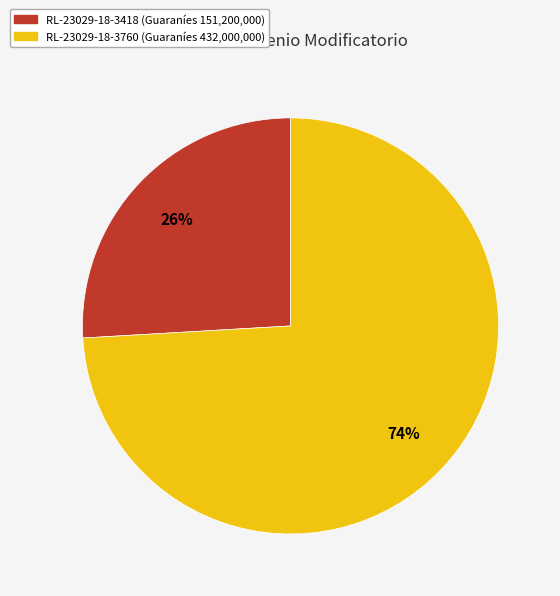

Is there a majority slice in this chart?

Yes